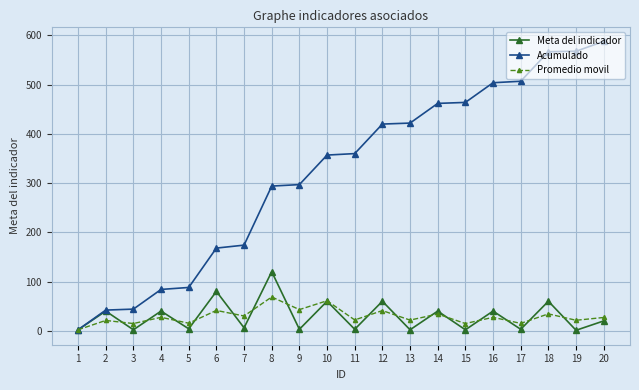

How many categories are shown in the chart?

20